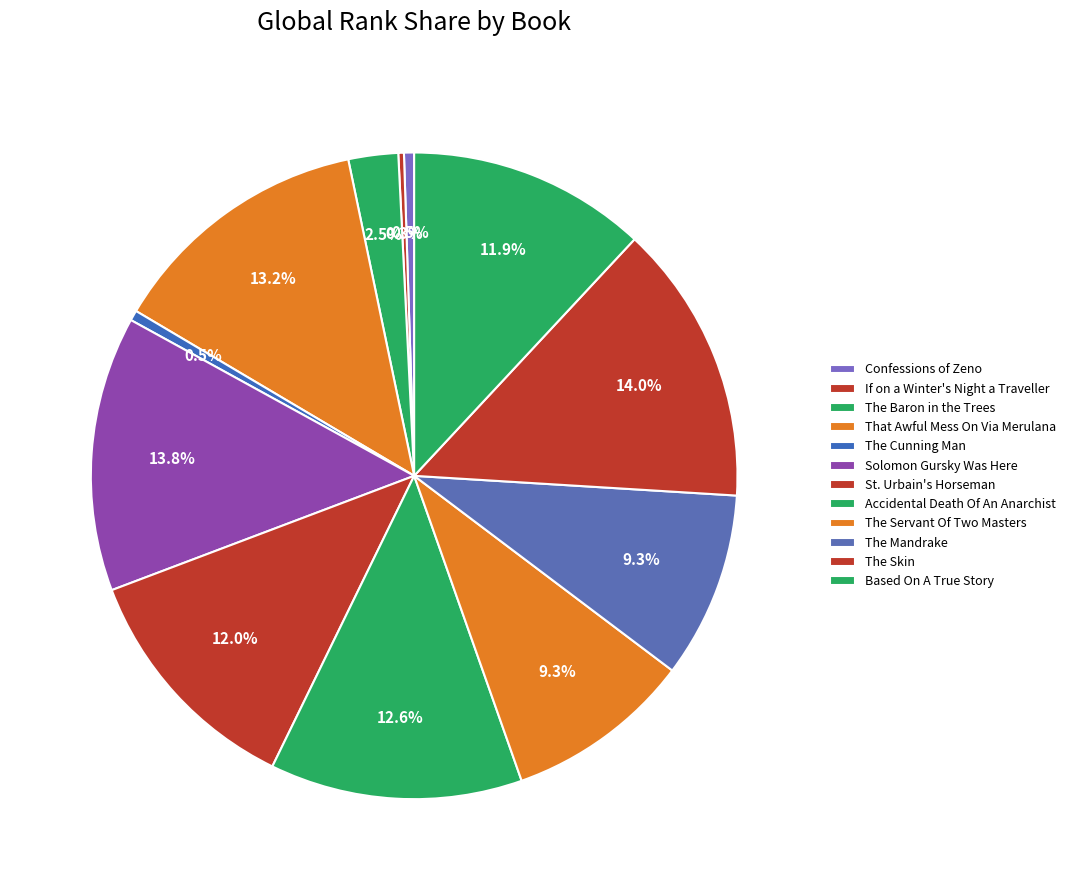

To the nearest percent, what is the average slice percentage?

8%